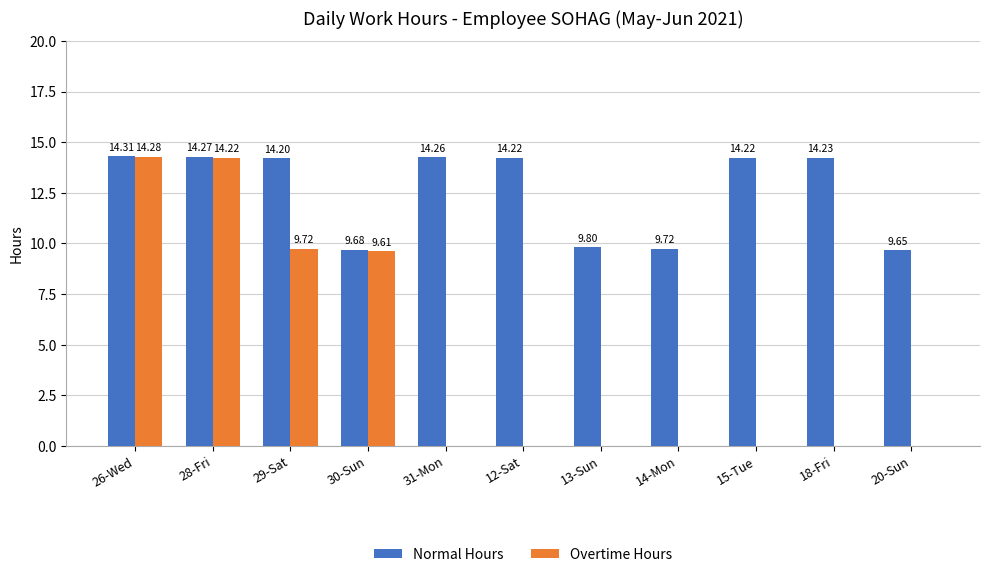

What are all the series names shown in the legend?

Normal Hours, Overtime Hours